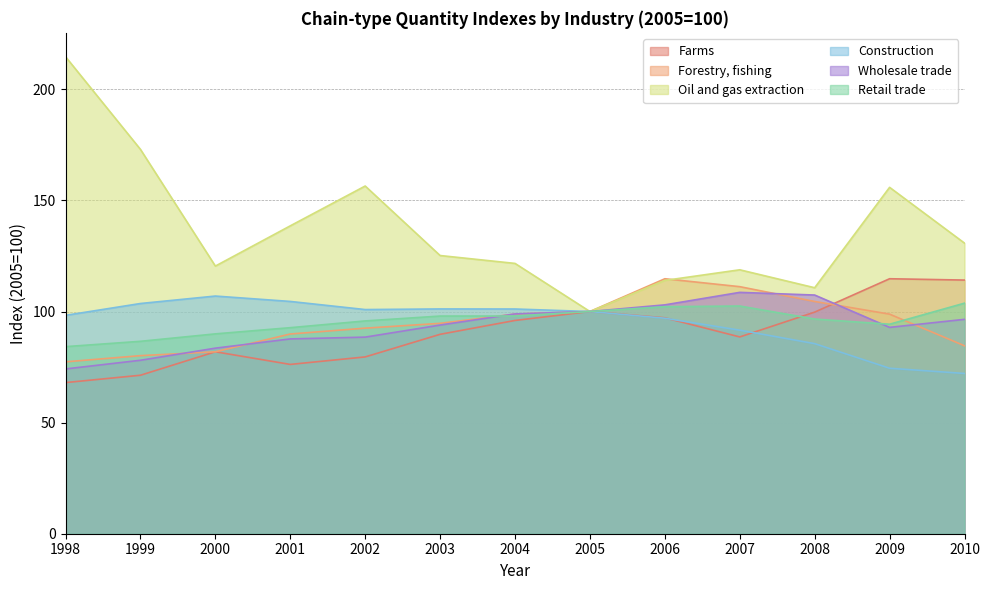

Which series ends up on top after the final intersection of Retail trade and Farms?

Farms